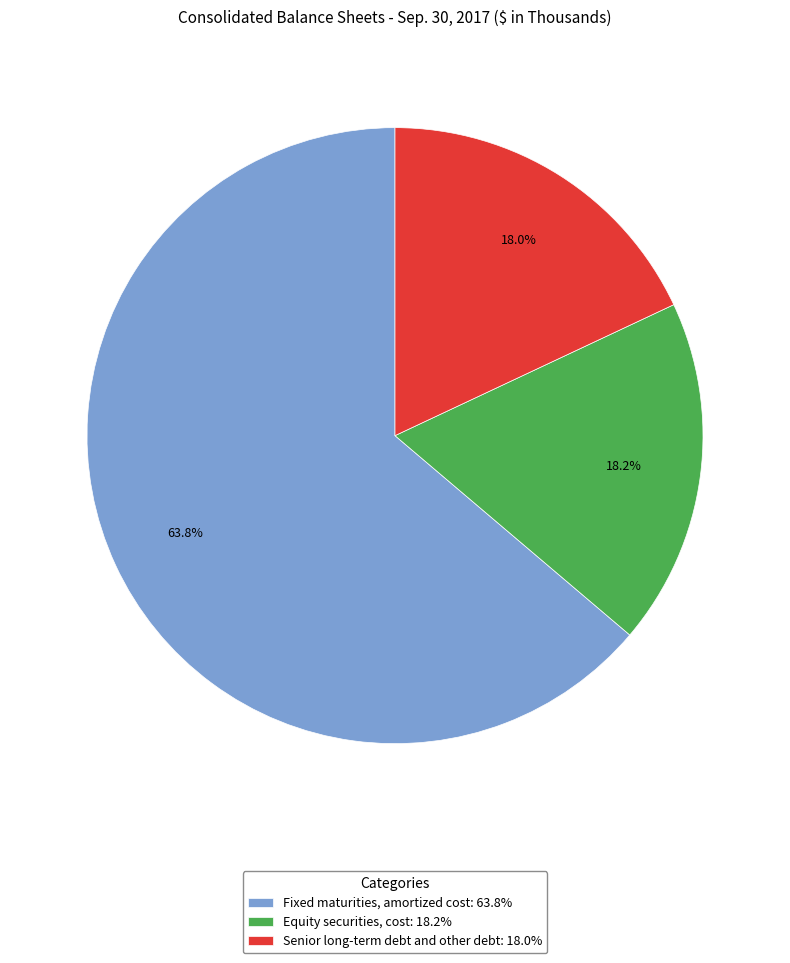

What is the ratio of the value at Fixed maturities, amortized cost: 63.8% to the value at Equity securities, cost: 18.2%?

3.5